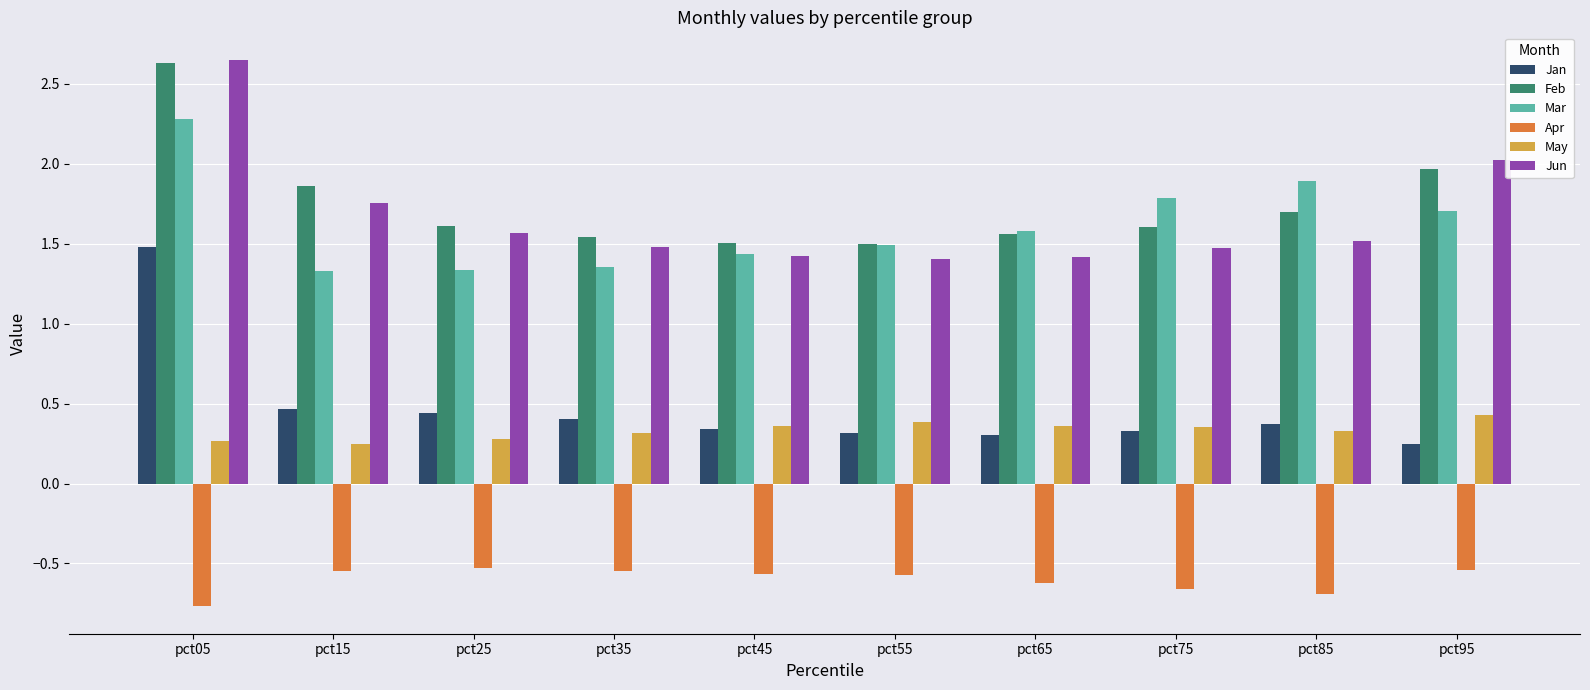

What are all the series names shown in the legend?

Jan, Feb, Mar, Apr, May, Jun